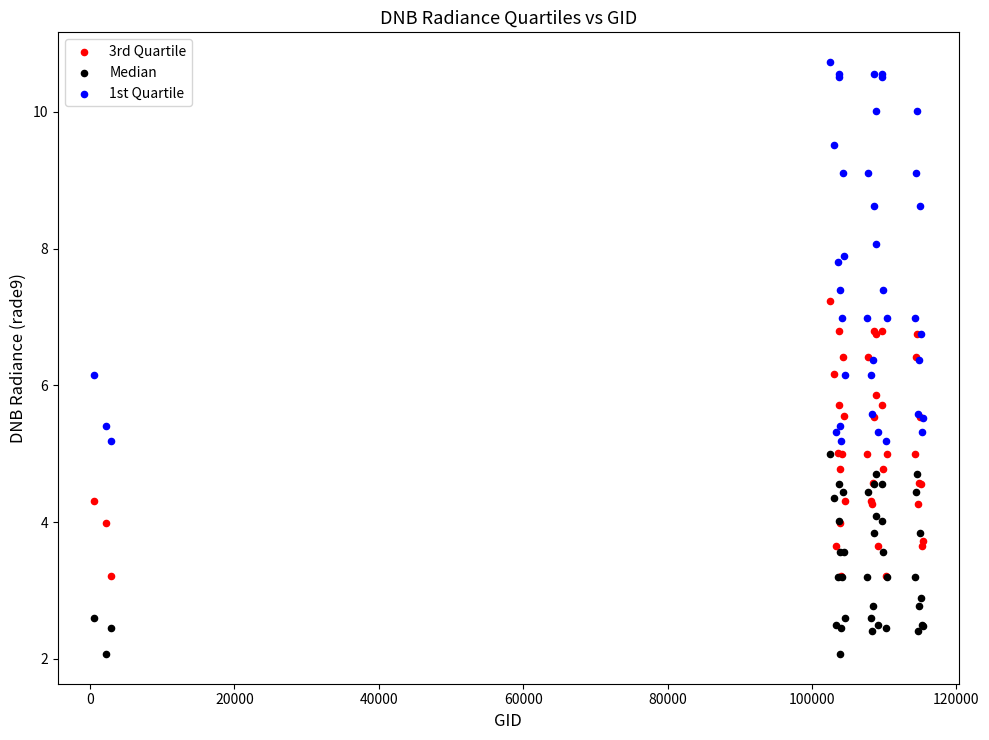

What are all the series names shown in the legend?

3rd Quartile, Median, 1st Quartile